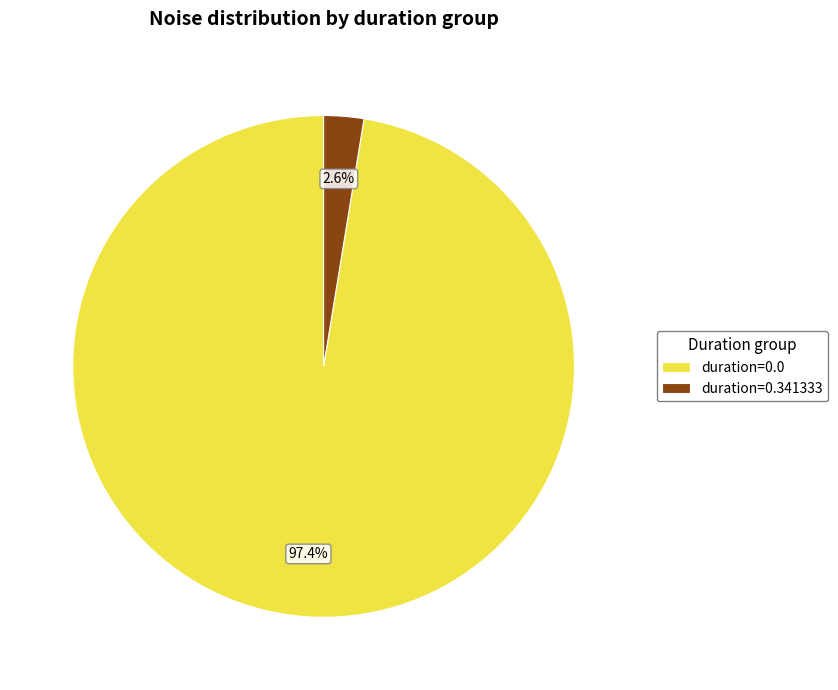

Which slice represents more than half of the pie?

duration=0.0